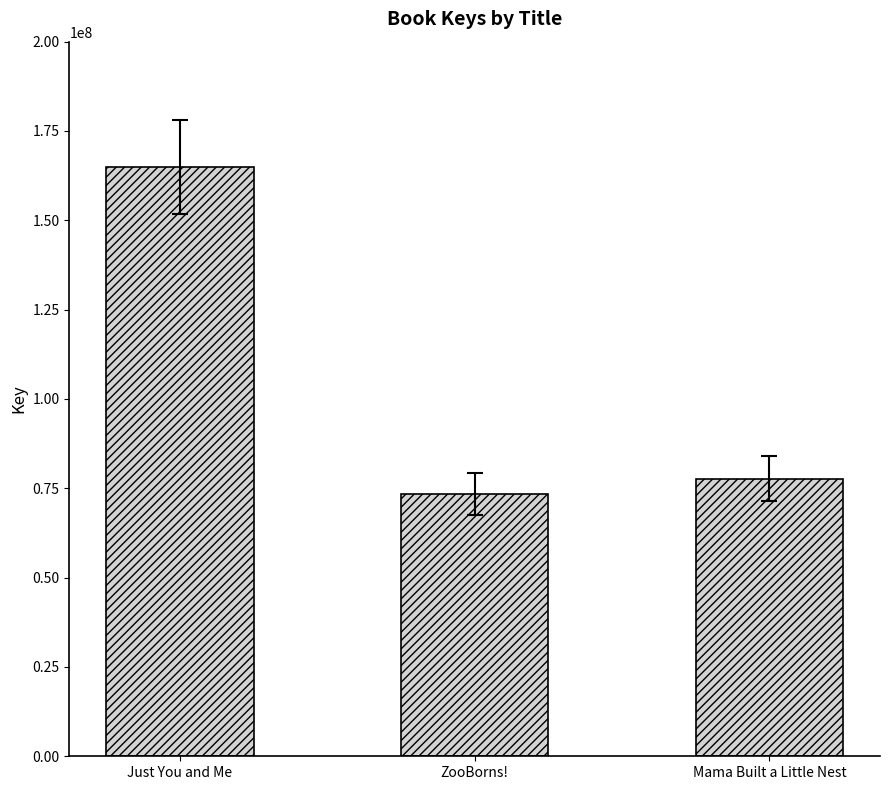

Where is the data nearest to the value 119107281?

Mama Built a Little Nest